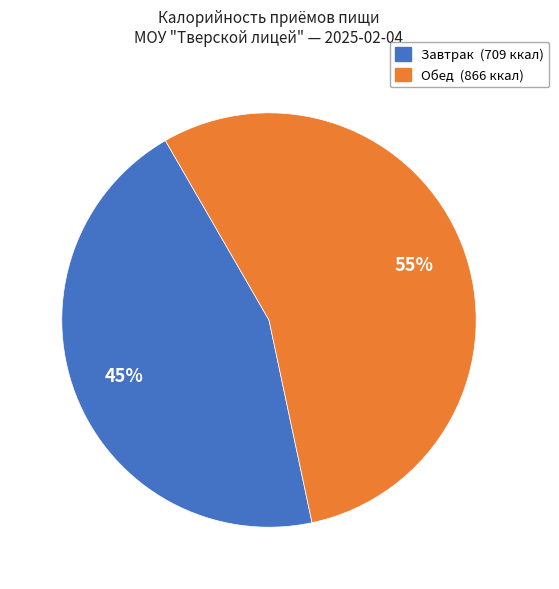

Approximately how many times larger is the value at Обед (866 ккал) compared to Завтрак (709 ккал)?

1.2